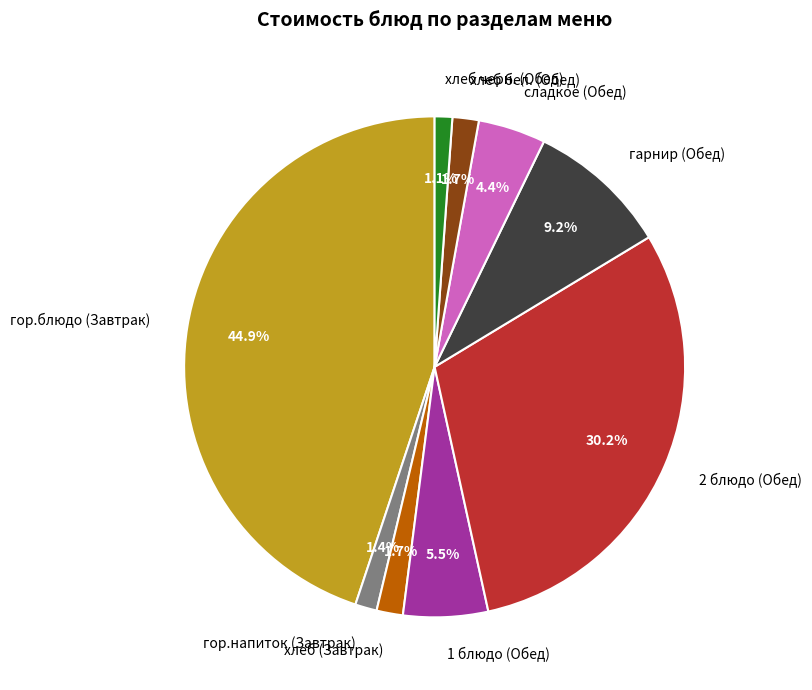

Does any single category account for the majority?

No